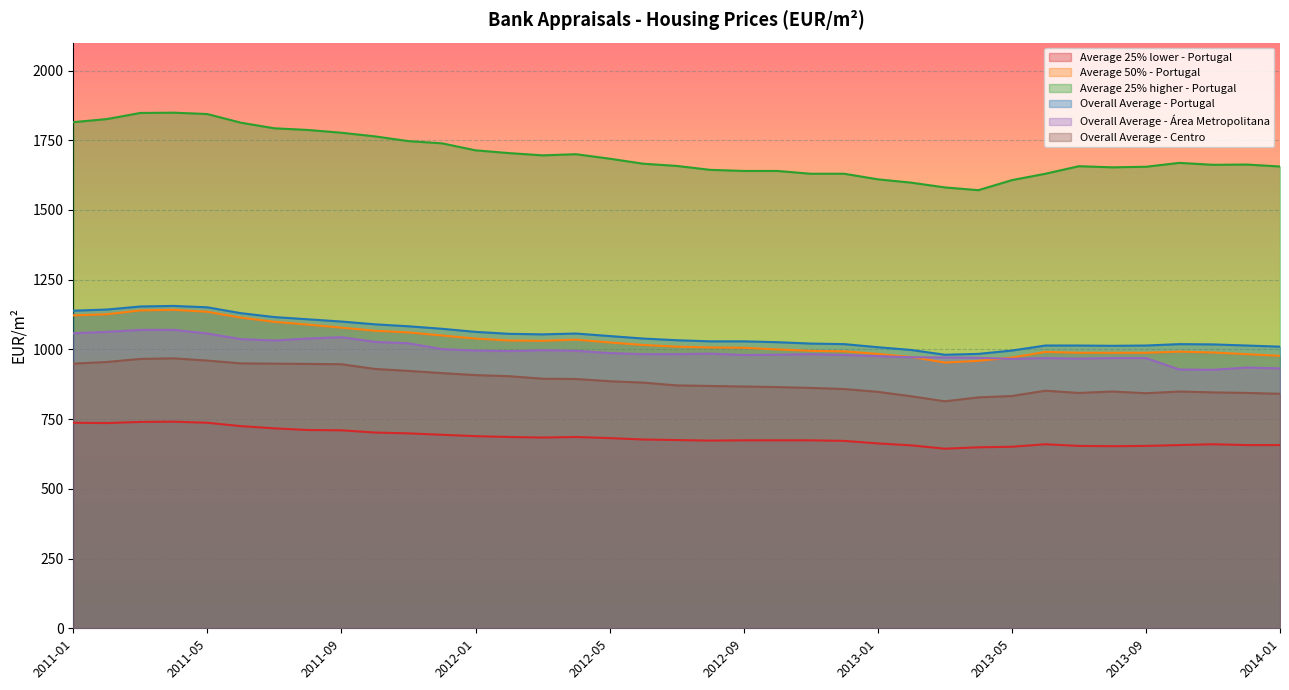

What is the sum of the Overall Average - Portugal values at 2013-10 and 2011-09?

2119